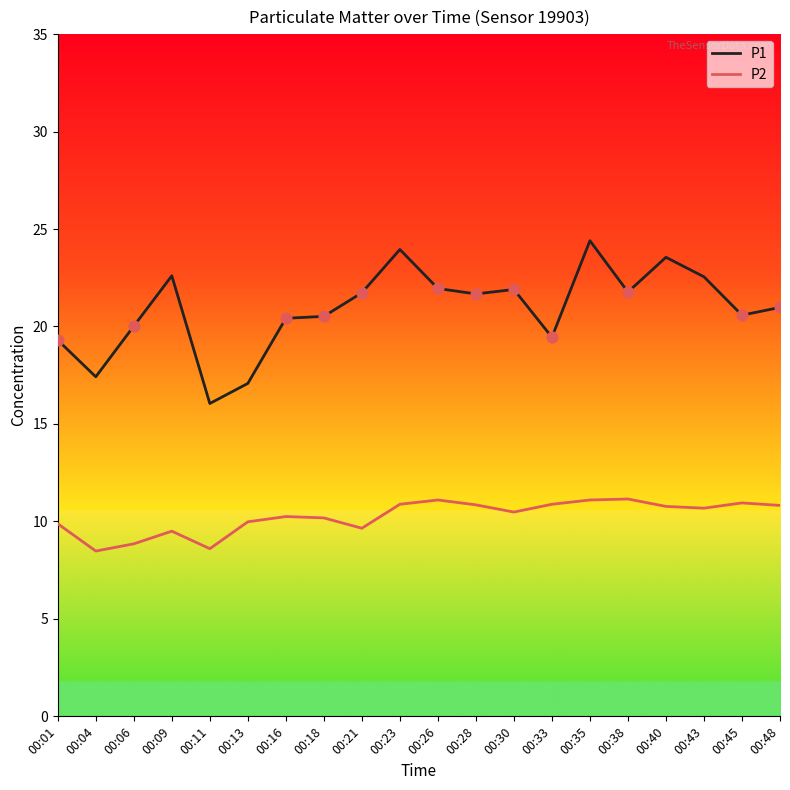

At how many categories does at least one series exceed 13?

20